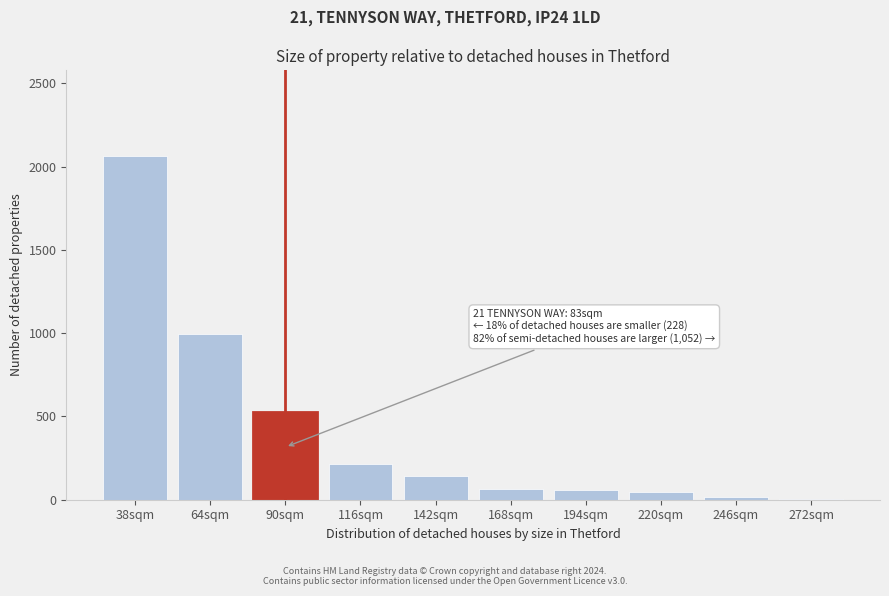

At which category does the chart reach its peak across all series?

38sqm